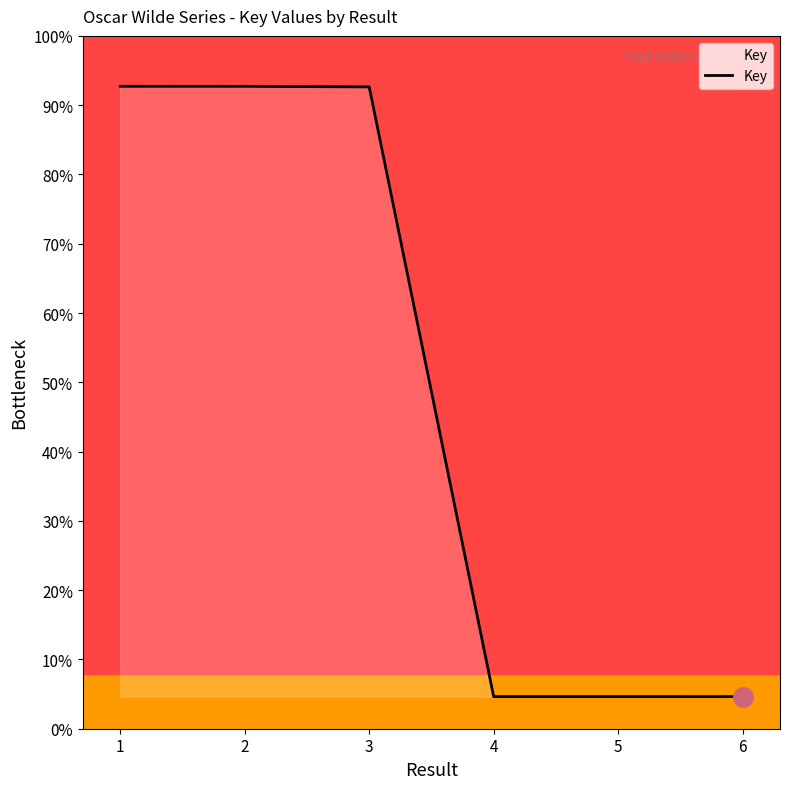

Is it true that the value at 2 is 22727266?

False